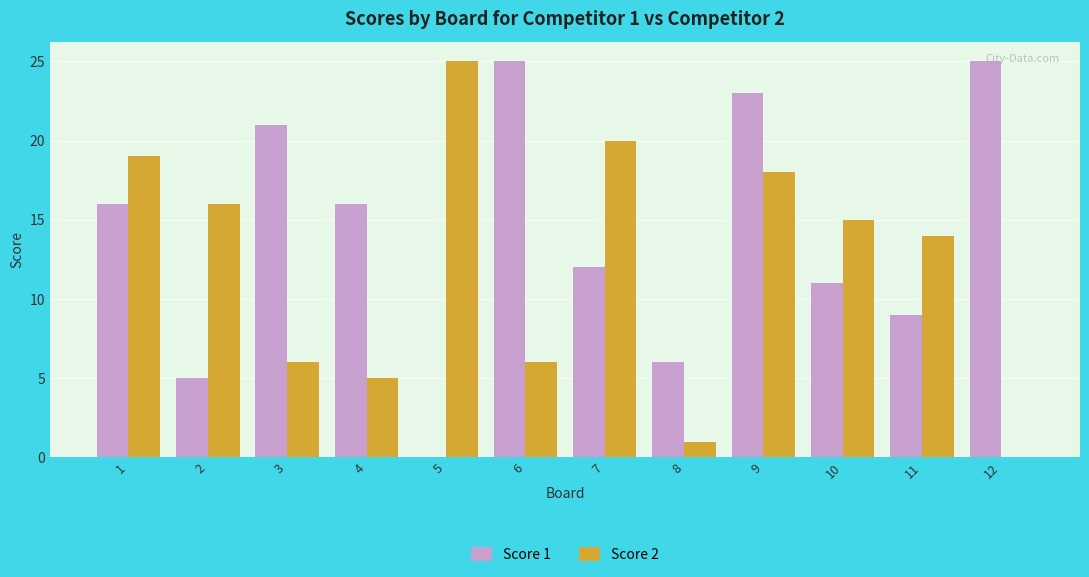

At which category is the sum across all series the highest?

9